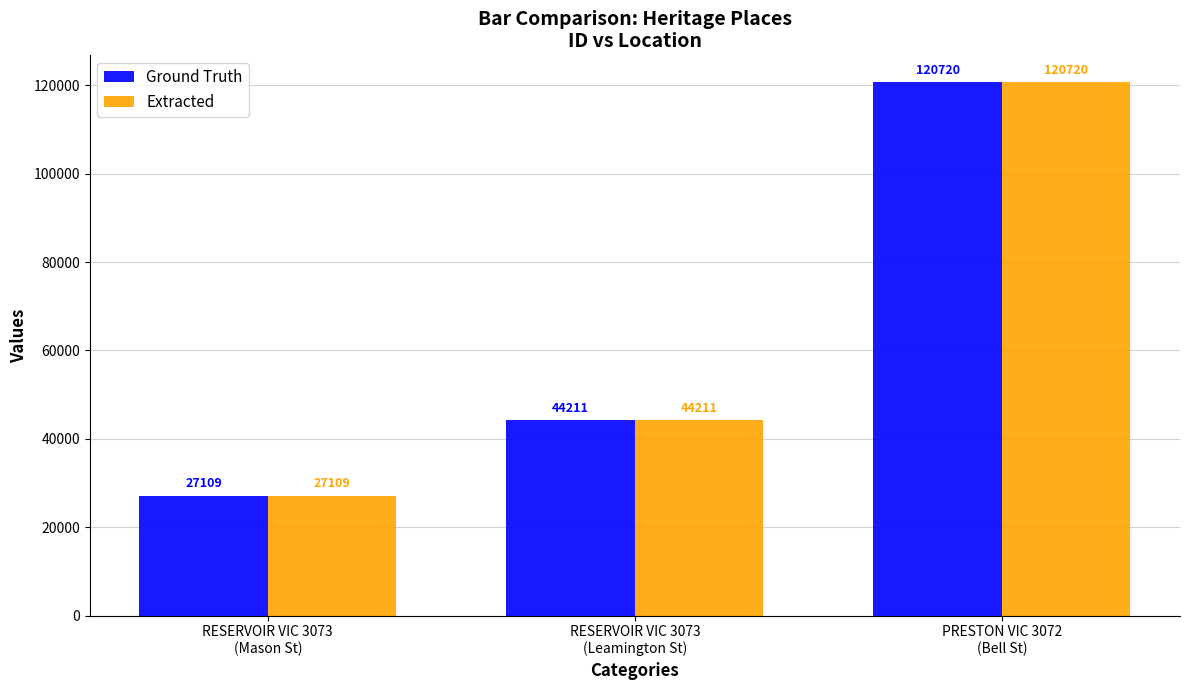

What is the maximum value for Ground Truth?

120720